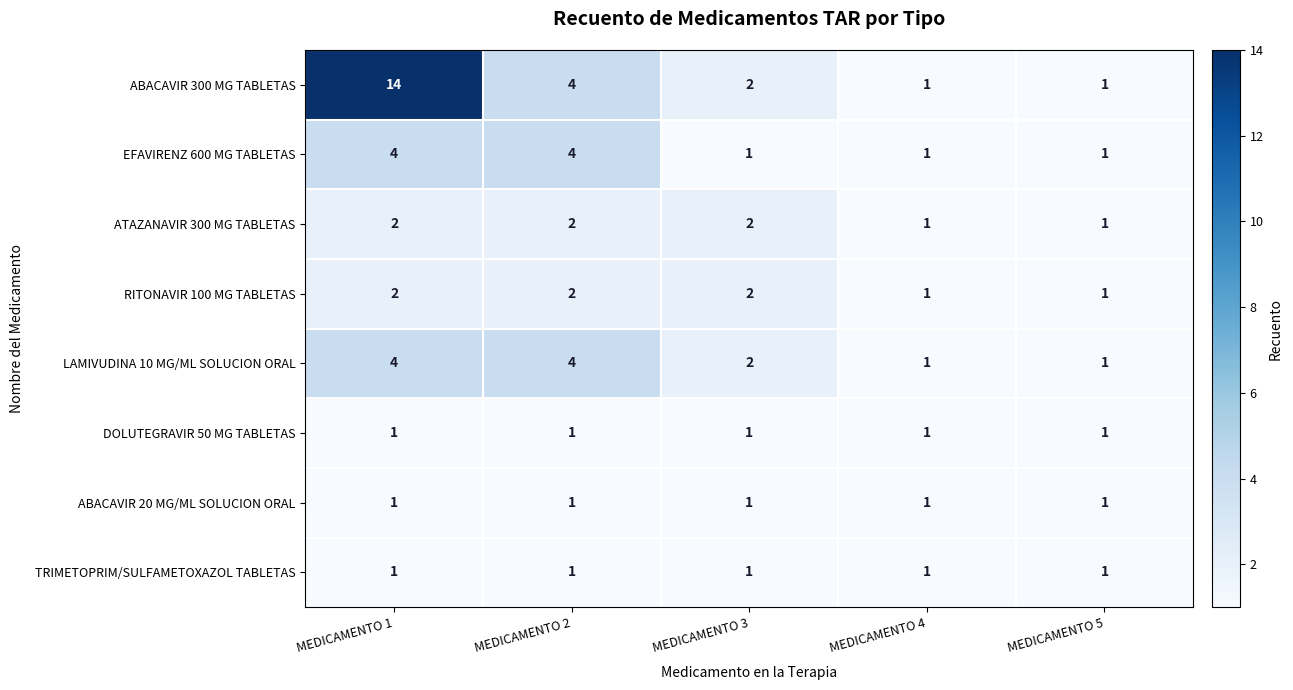

Where does the LAMIVUDINA 10 MG/ML SOLUCION ORAL series first go above 2?

MEDICAMENTO 1